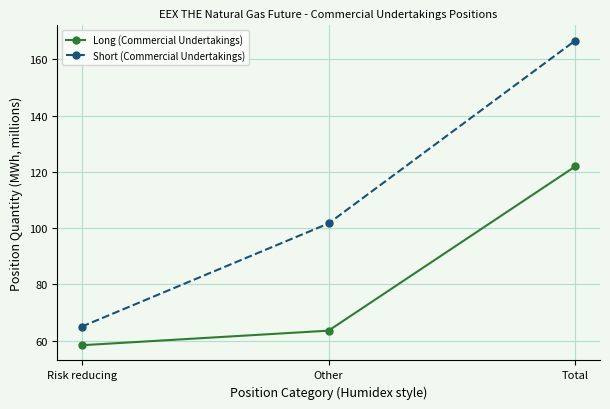

Rank the series at Other from lowest to highest value.

Long (Commercial Undertakings), Short (Commercial Undertakings)